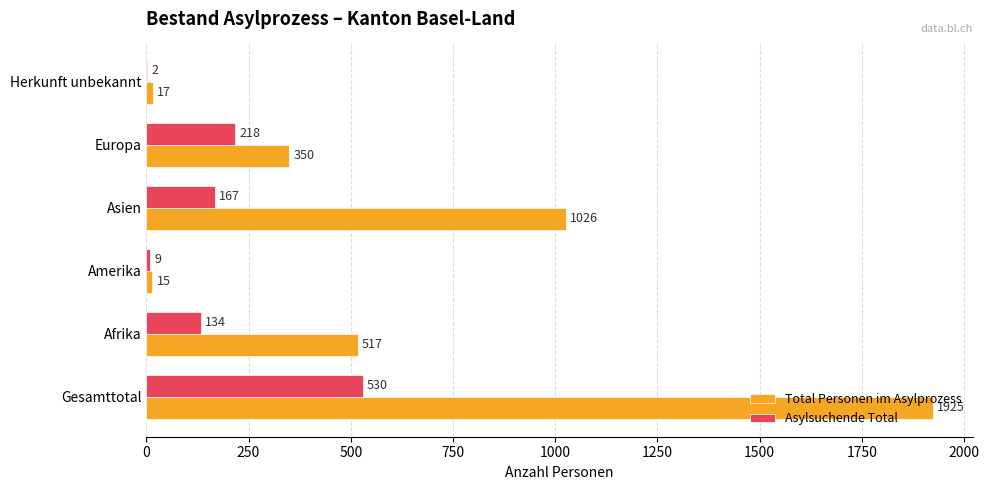

What is the sum of all Asylsuchende Total values?

1060